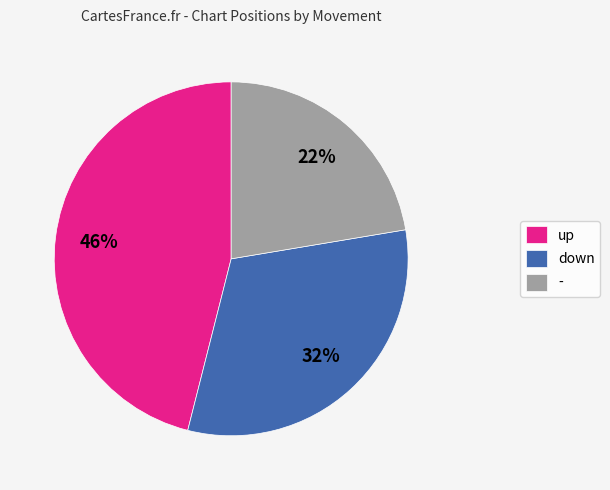

To the nearest percent, what is the difference between the largest and smallest slice percentages?

24%